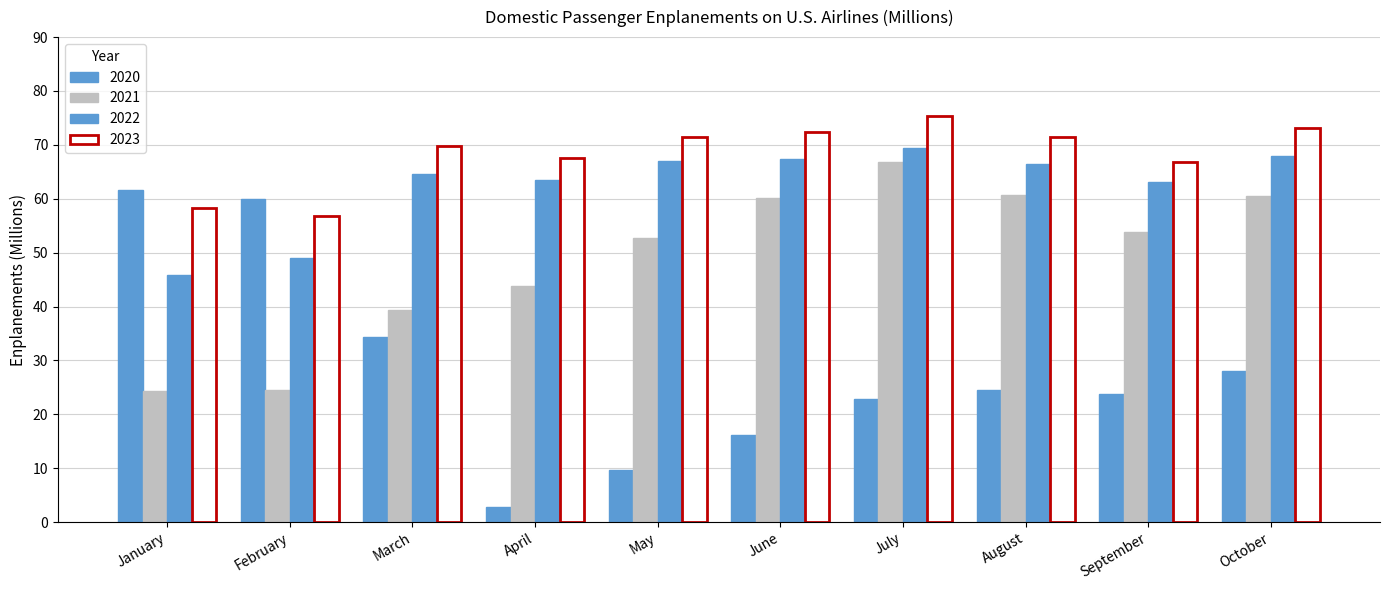

Reading right to left, what are all the values shown in this chart?

2020: October=28.0	September=23.9	August=24.4	July=22.9	June=16.2	May=9.7	April=2.9	March=34.4	February=59.9	January=61.6
2021: October=60.5	September=53.9	August=60.6	July=66.7	June=60.1	May=52.8	April=43.8	March=39.3	February=24.5	January=24.3
2022: October=67.9	September=63.1	August=66.5	July=69.4	June=67.4	May=67.0	April=63.5	March=64.6	February=49.1	January=45.8
2023: October=73.0	September=66.9	August=71.5	July=75.4	June=72.5	May=71.4	April=67.6	March=69.7	February=56.7	January=58.3